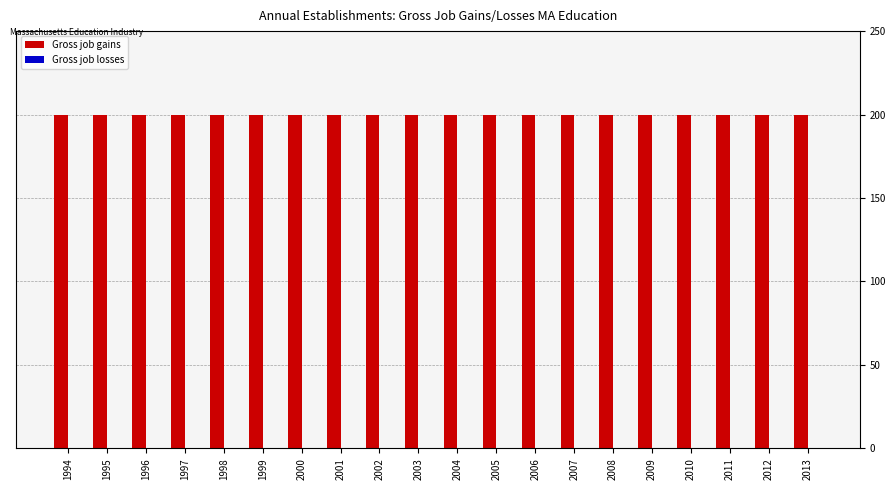

Is it true that Gross job gains equals 273 at 2013?

False